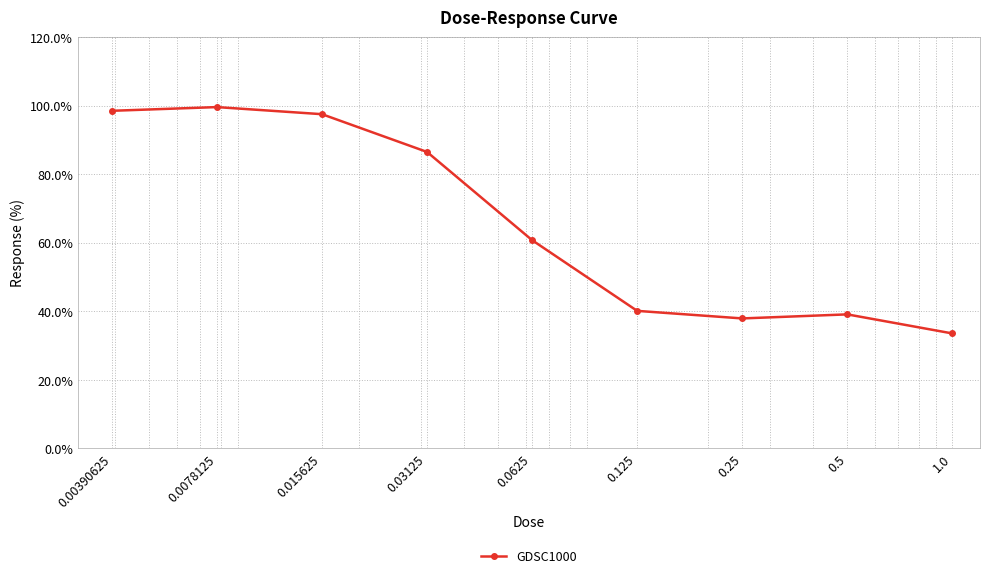

Count the number of data series in this chart.

1